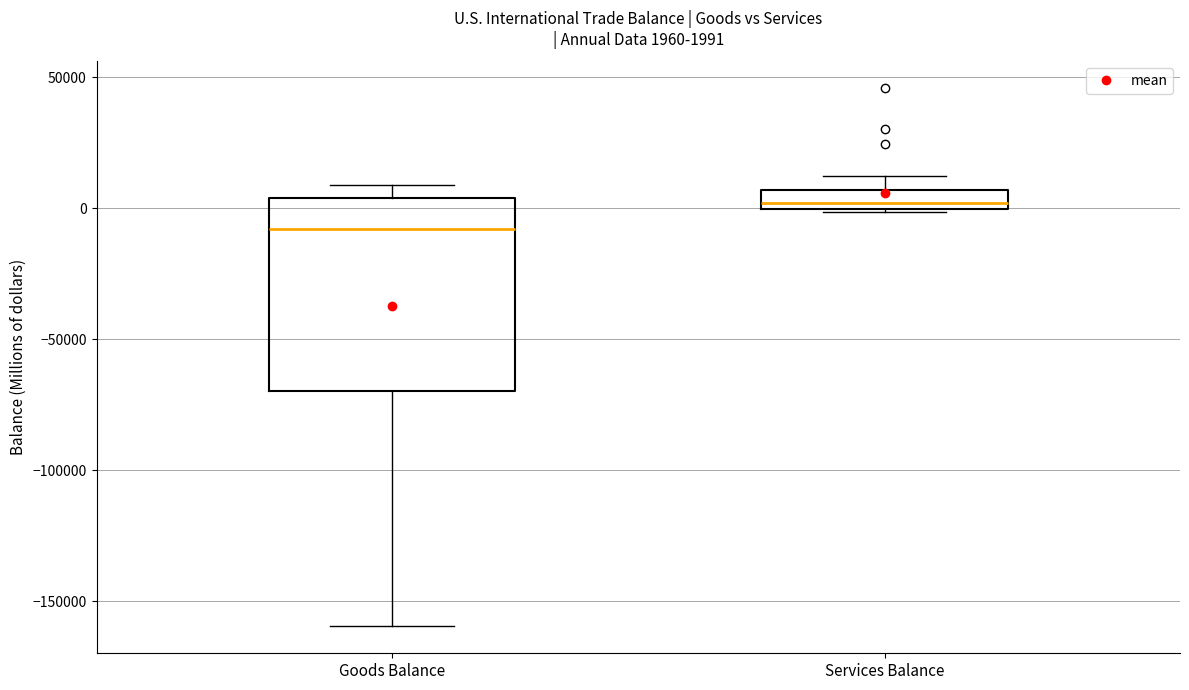

Which box's median line is the lowest?

Goods Balance